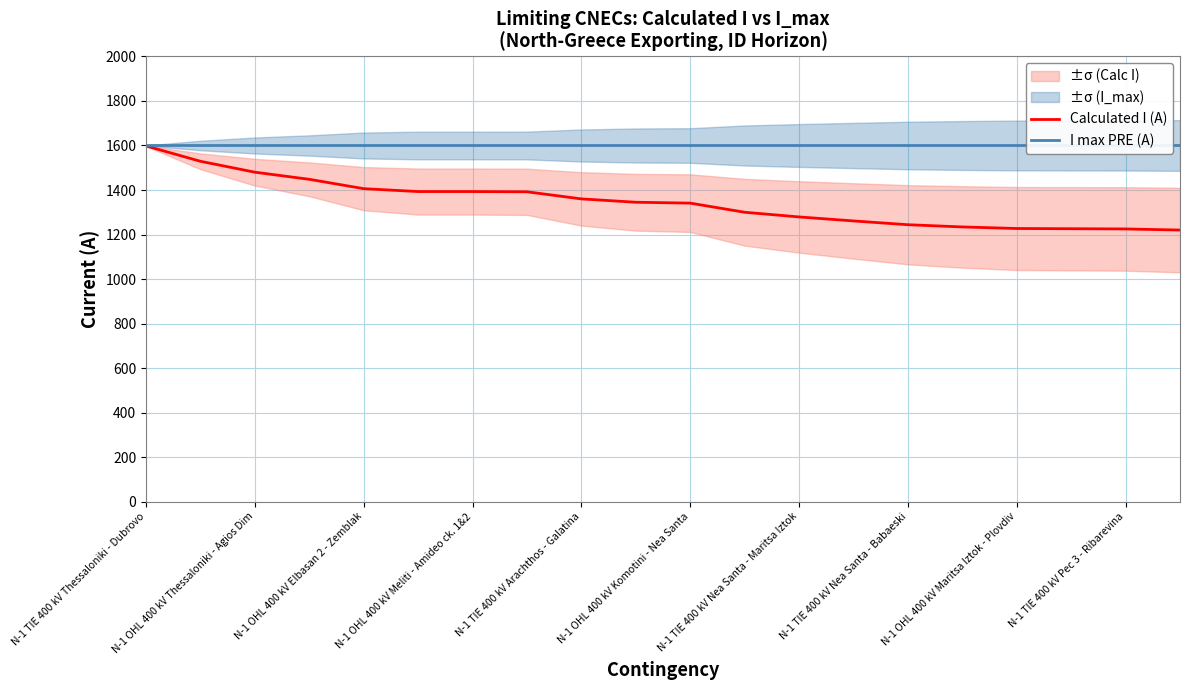

The value of Calculated I (A) at N-1 TIE 400 kV Pec 3 - Ribarevina is 1225. True or false?

True